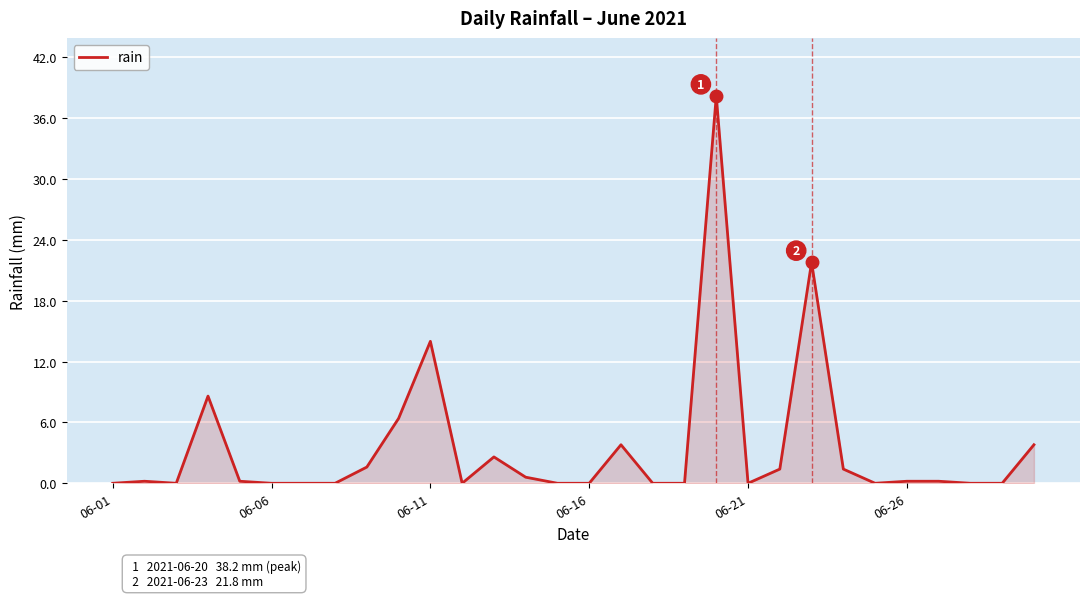

What is the greatest value displayed?

38.2